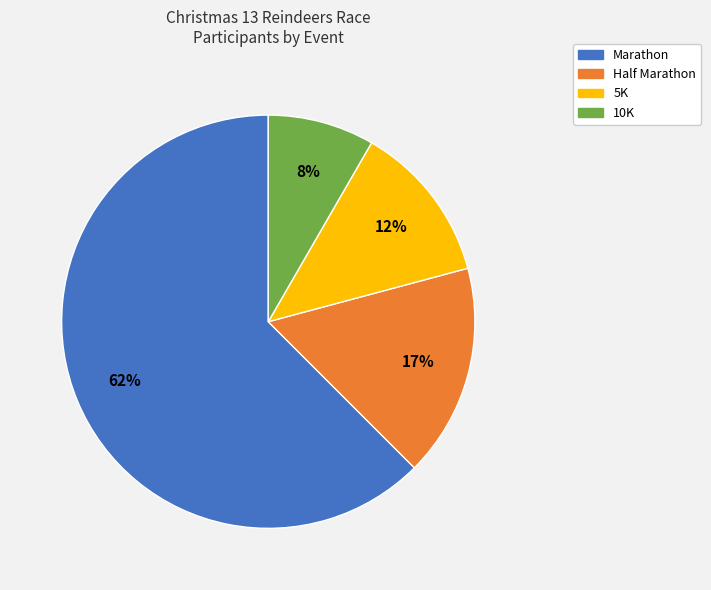

Which slice is the largest?

Marathon